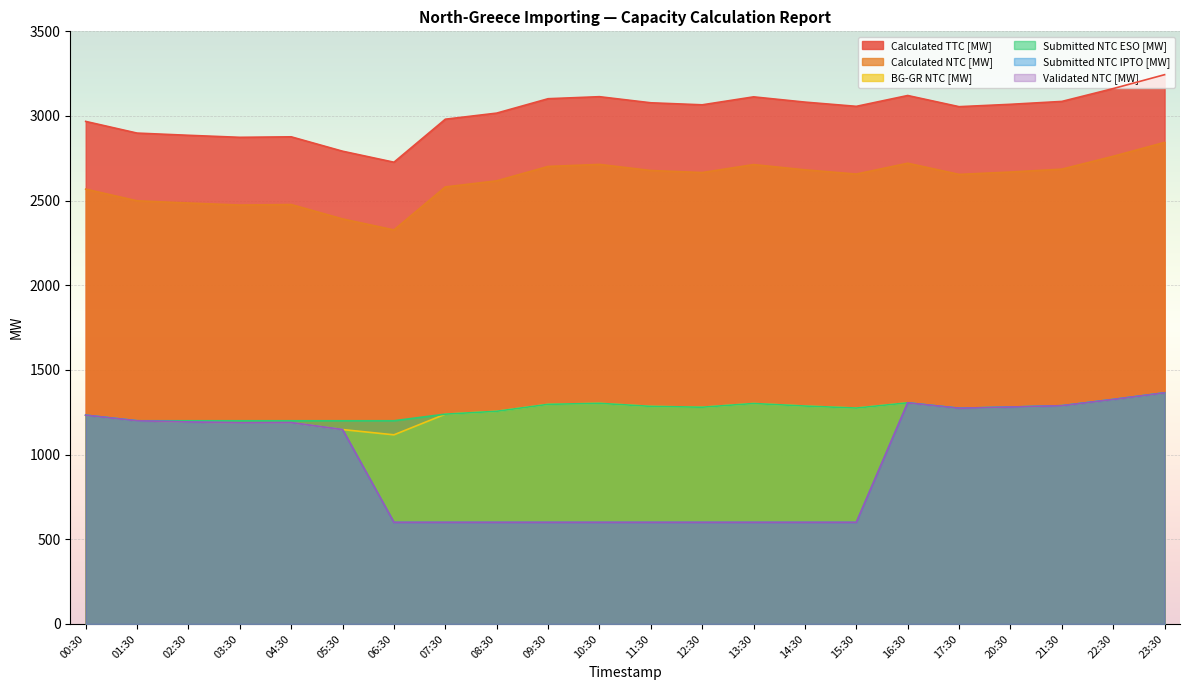

What is the difference between the highest and lowest values at 21:30?

1797